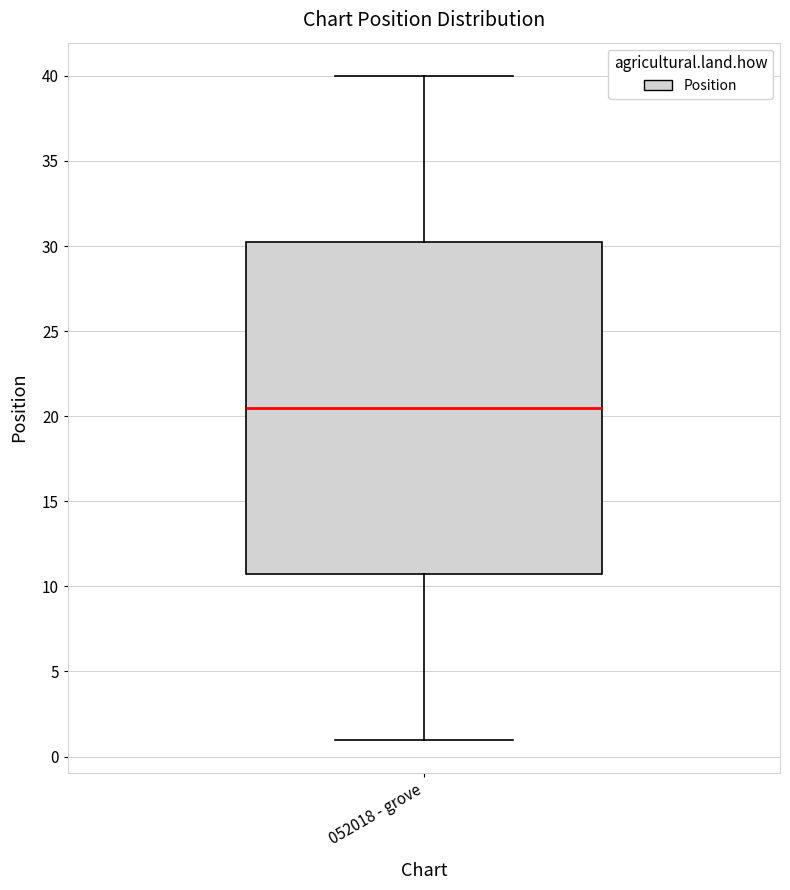

Read this box plot against the y-axis: the position of the median line, the range covered by the box, and the ends of both whiskers. The values are not printed on the chart, so give them approximately, as read against the axis.

median 20.5, box 11.0 to 30.5, whiskers 1.0 to 40.0